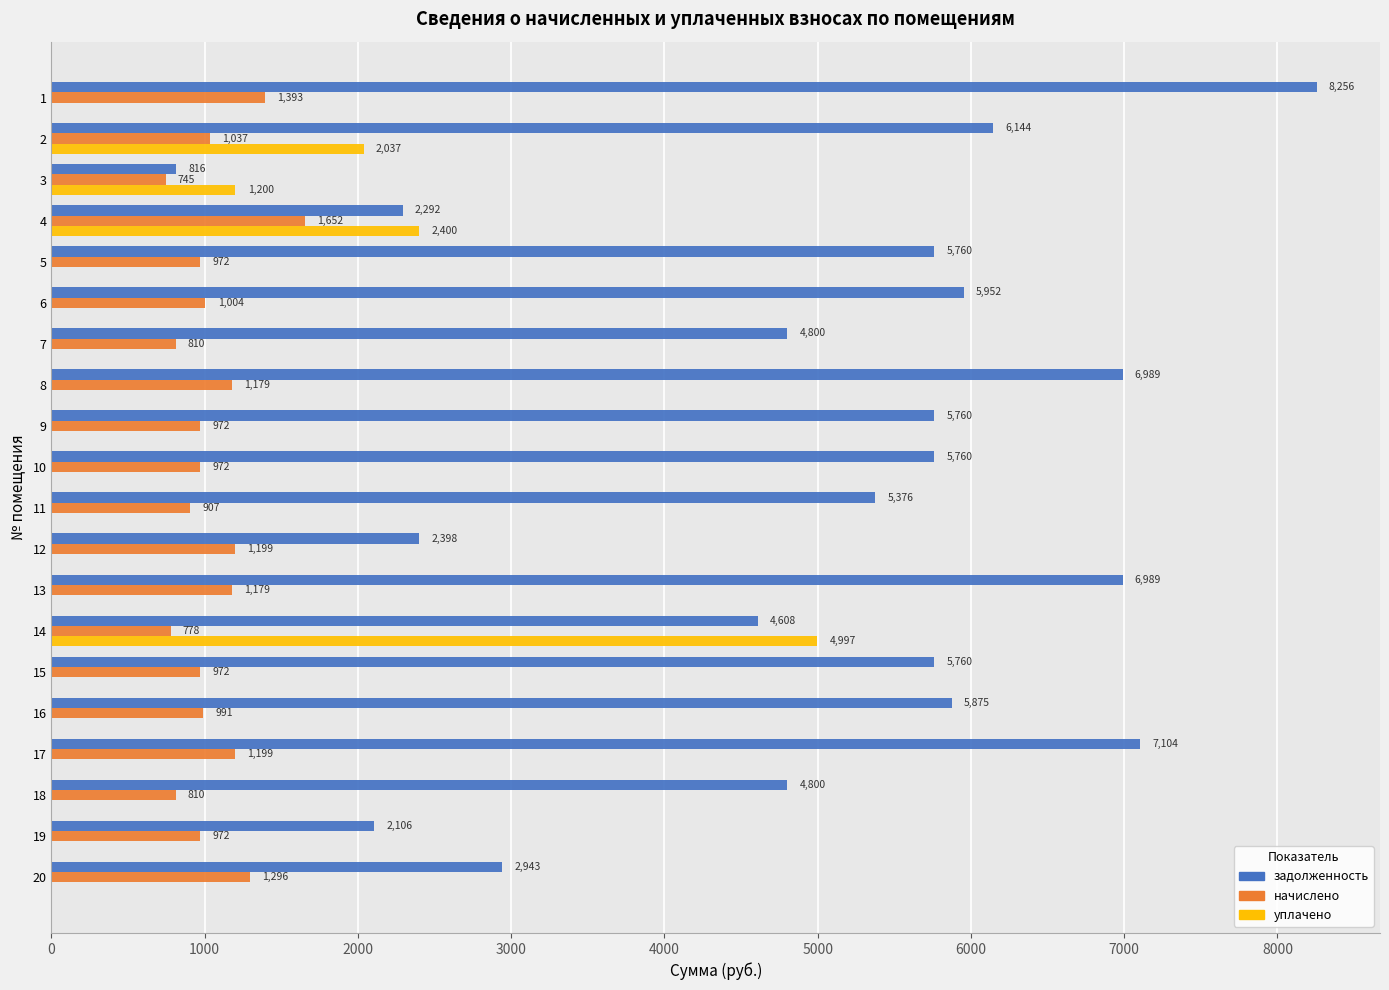

What is the highest value of the начислено series?

1652.4